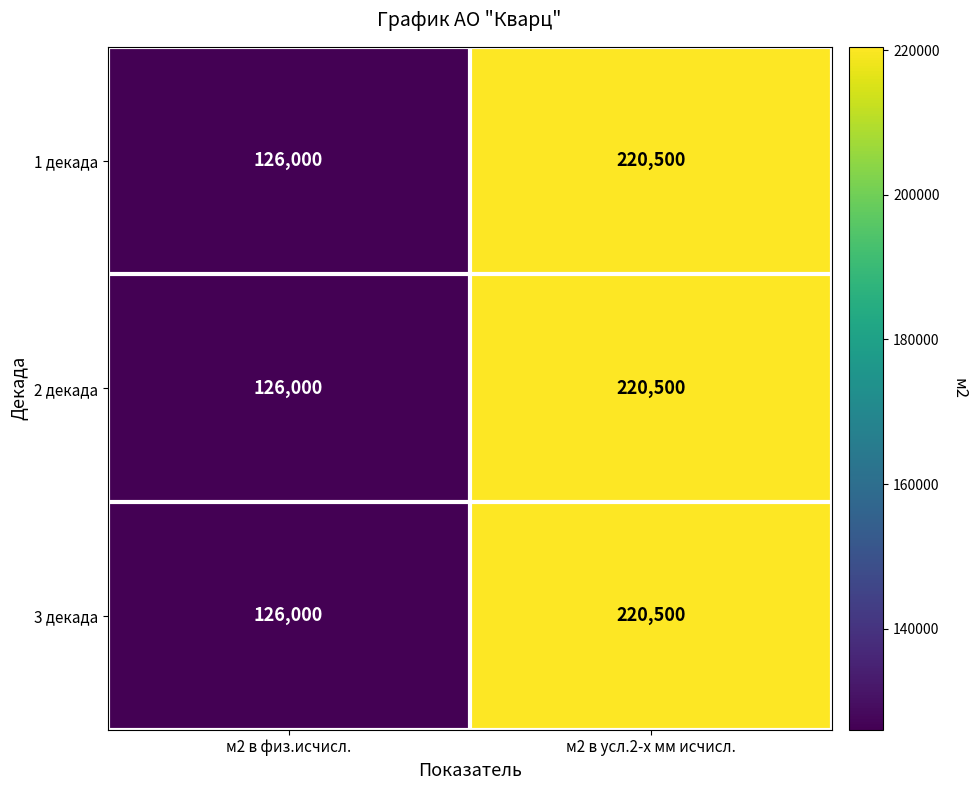

What is the sum of all 3 декада values?

346500